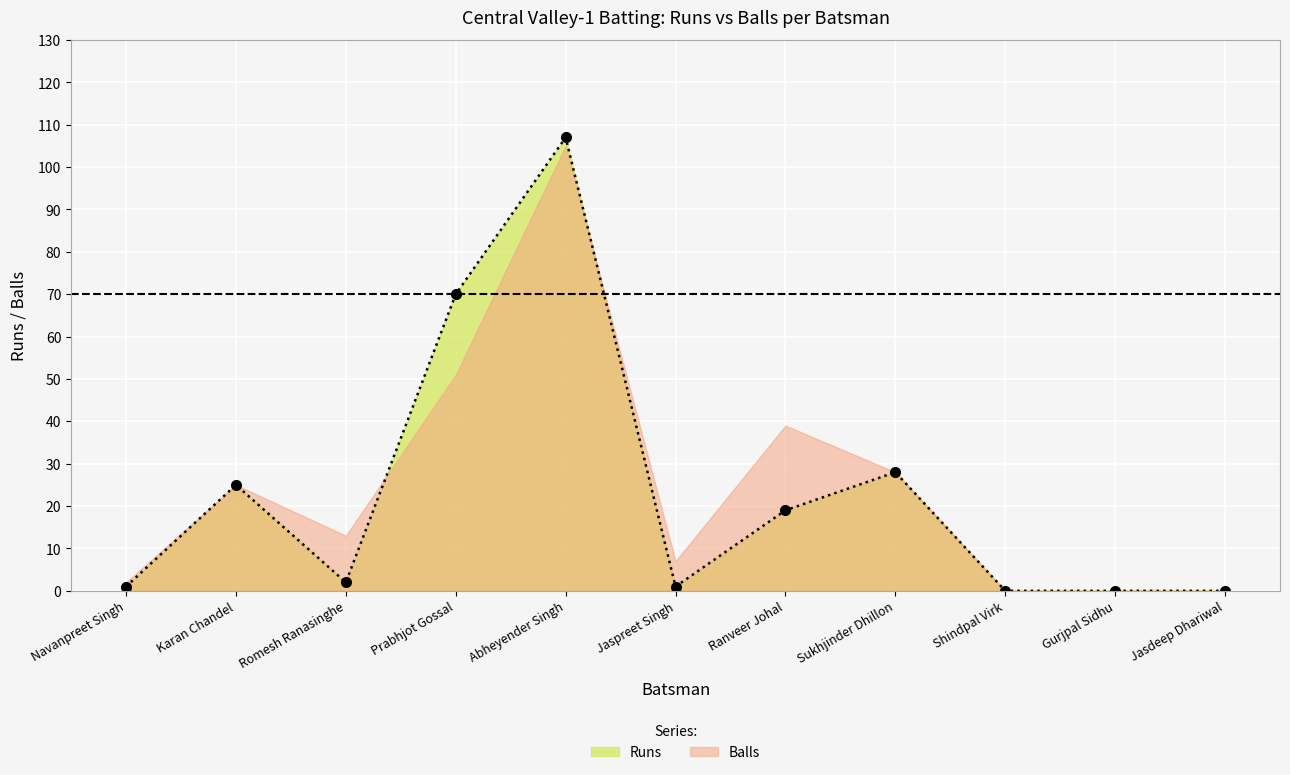

At which label is the value closest to 53?

Prabhjot Gossal